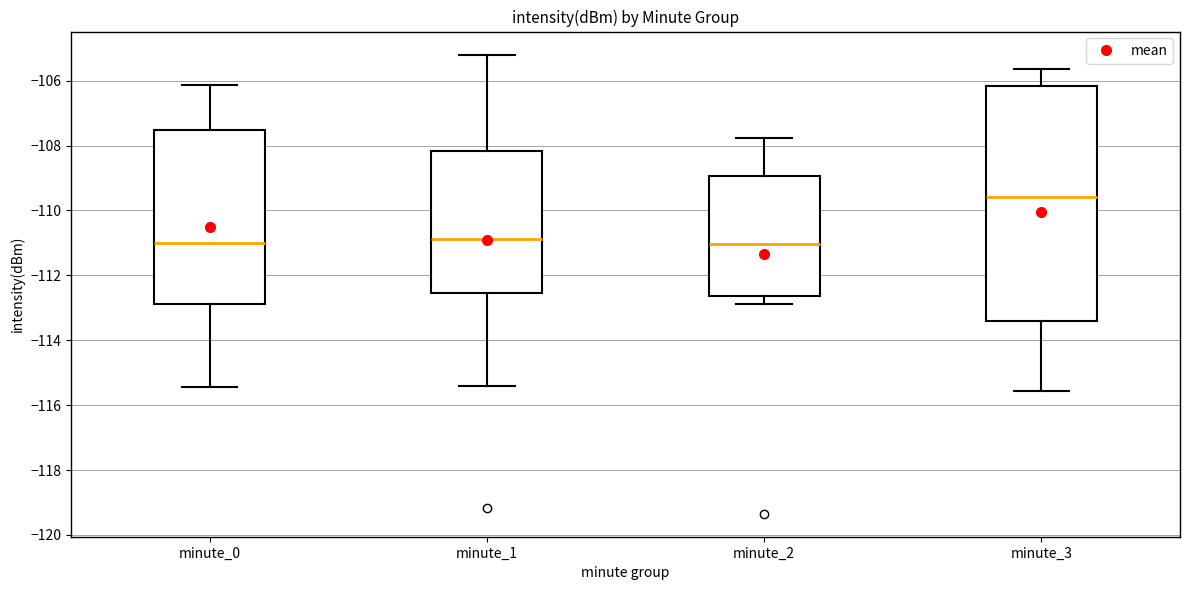

Reading left to right, read every box against the y-axis: the position of its median line, the range the box covers, and the ends of its whiskers. The values are not printed on the chart, so give them approximately, as read against the axis.

minute_0: median -111.0, box -112.8 to -107.6, whiskers -115.4 to -106.2
minute_1: median -110.8, box -112.6 to -108.2, whiskers -115.4 to -105.2
minute_2: median -111.0, box -112.6 to -109.0, whiskers -112.8 to -107.8
minute_3: median -109.6, box -113.4 to -106.2, whiskers -115.6 to -105.6